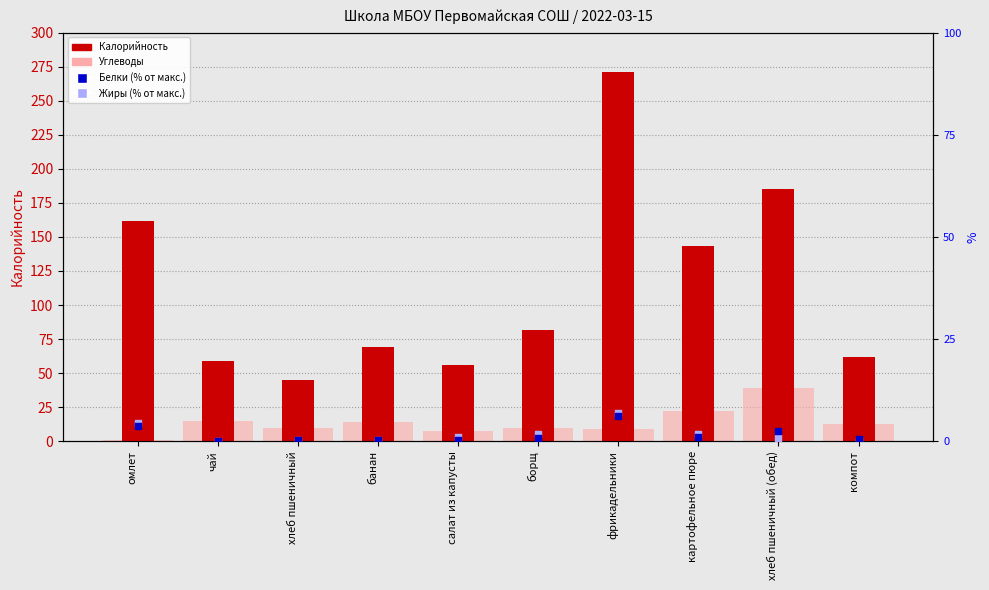

What is the total value across all series at картофельное пюре?

168.0